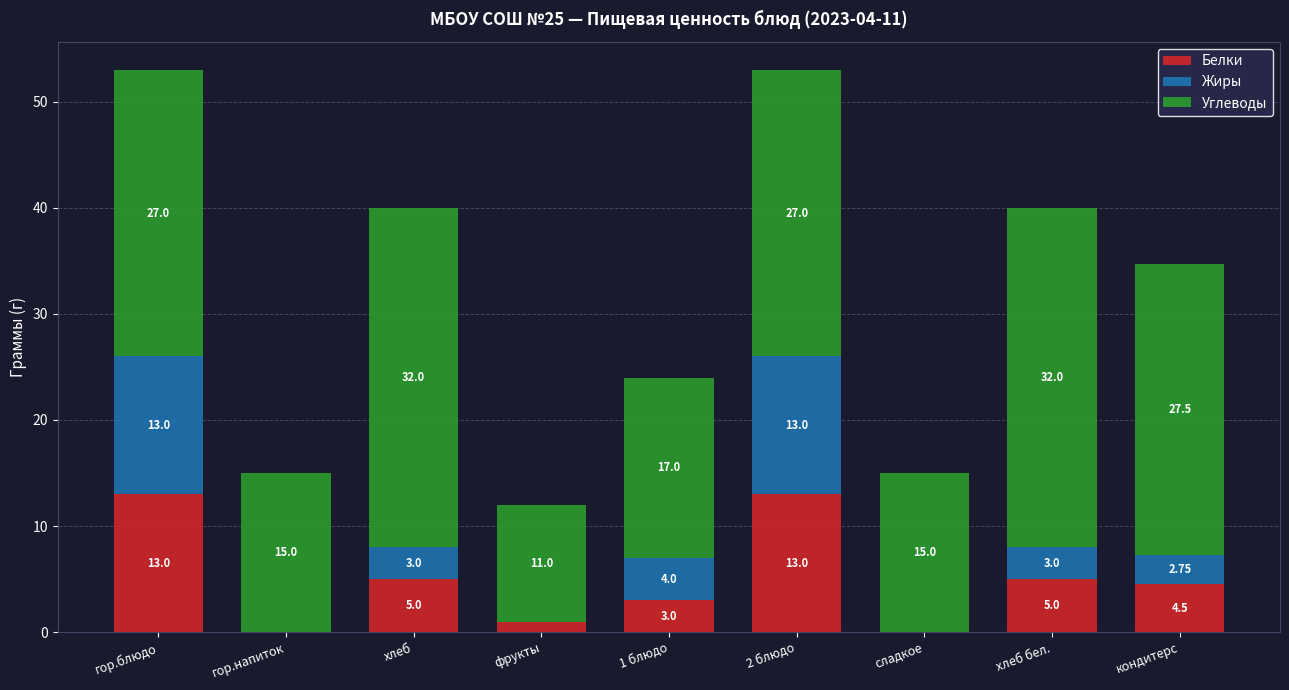

Is it true that Белки equals 4.5 at кондитерс?

True